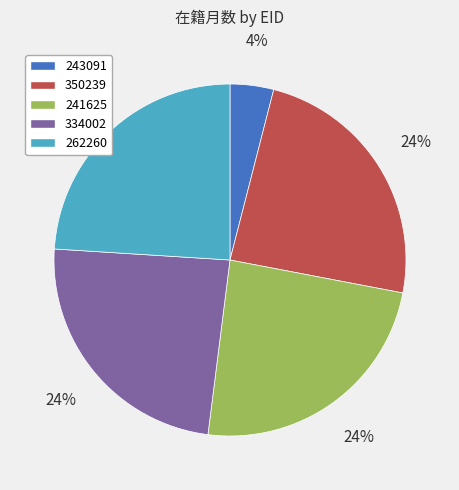

Combined, do 243091 and 334002 account for over 50%?

No